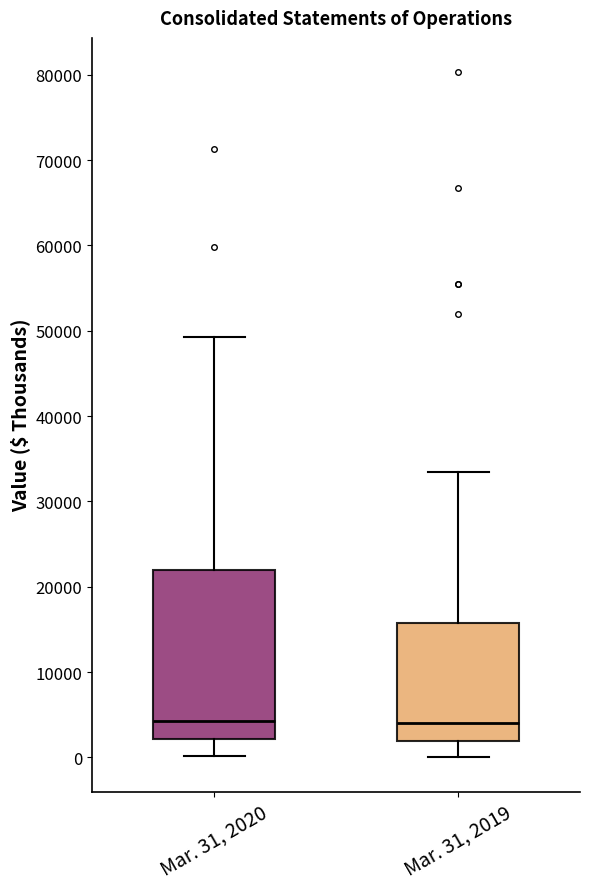

Which box is the tallest, from its lower edge to its upper edge?

Mar. 31, 2020